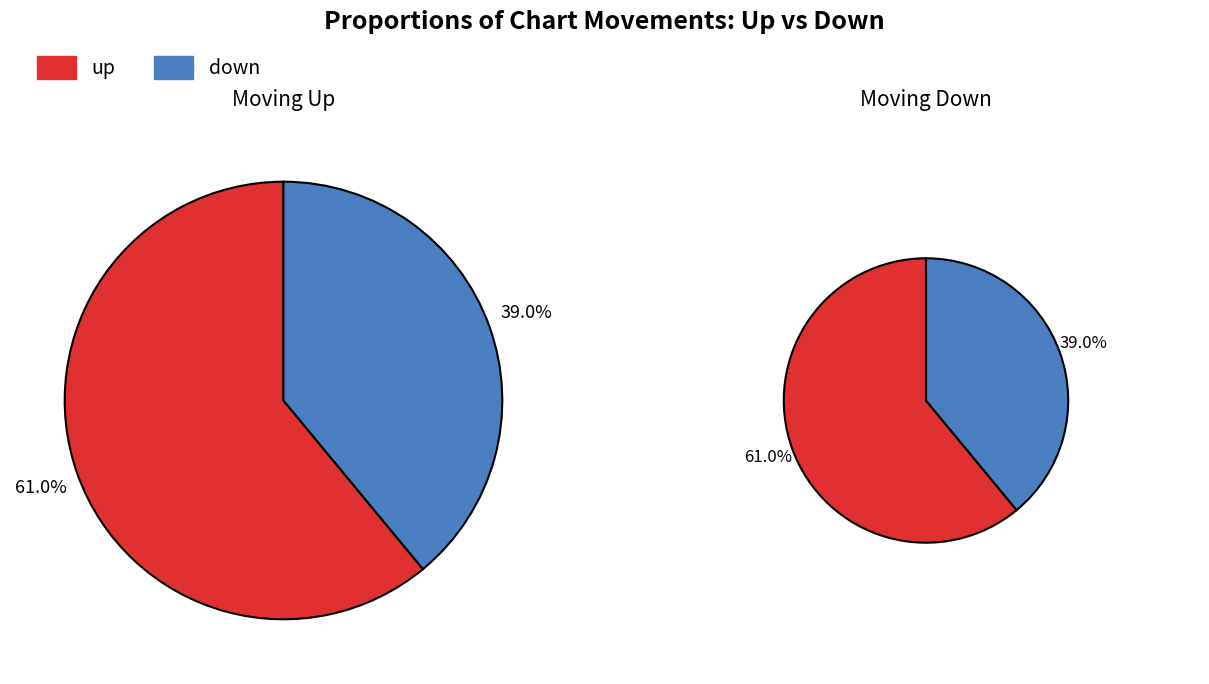

What percentage is NOT represented by up?

39.0%